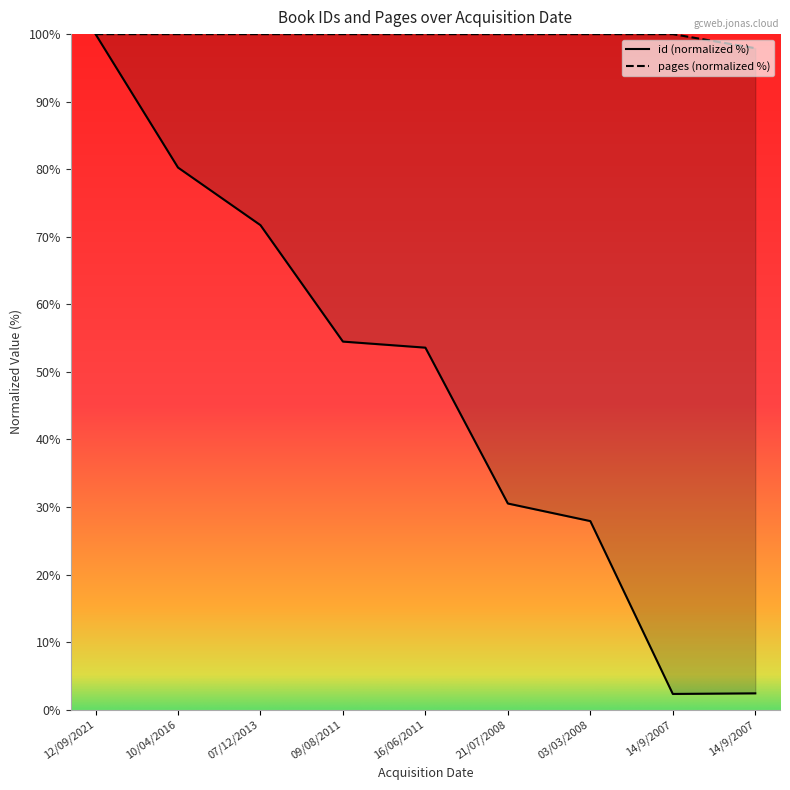

Between 09/08/2011 and 21/07/2008, which series saw the biggest shift?

id